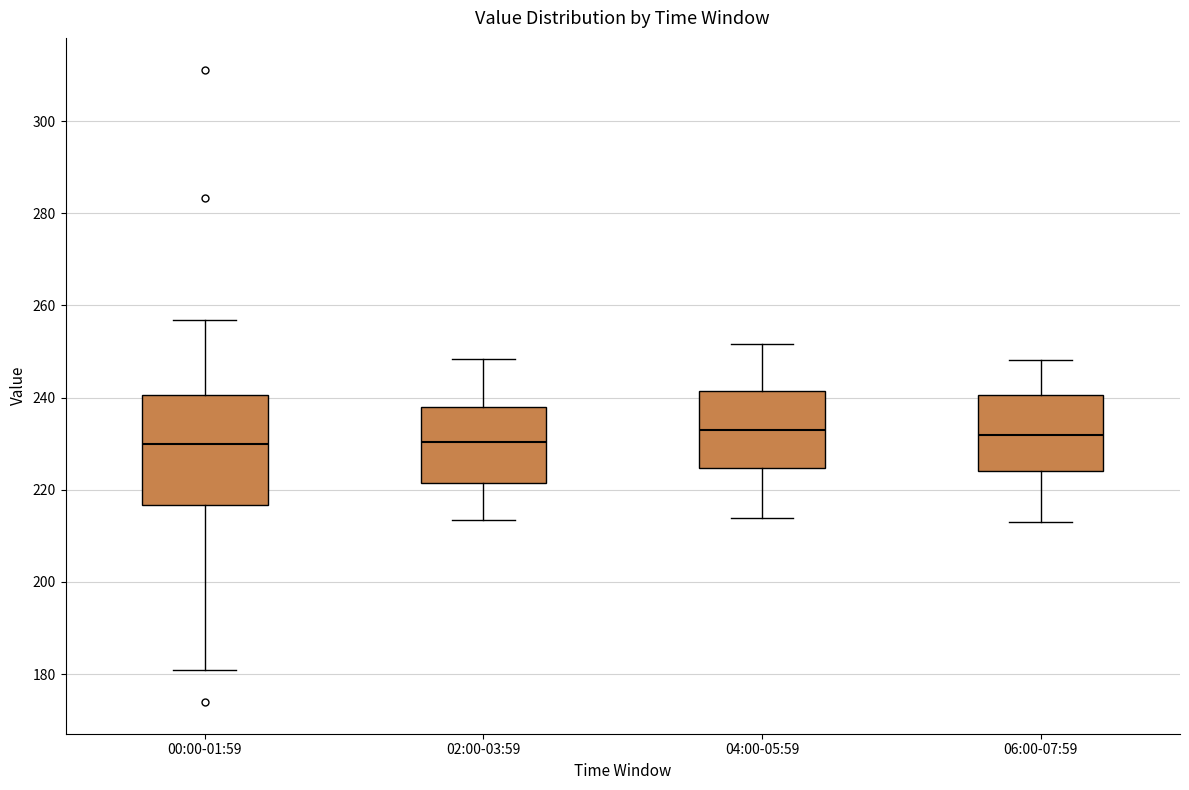

Which box is the tallest, from its lower edge to its upper edge?

00:00-01:59